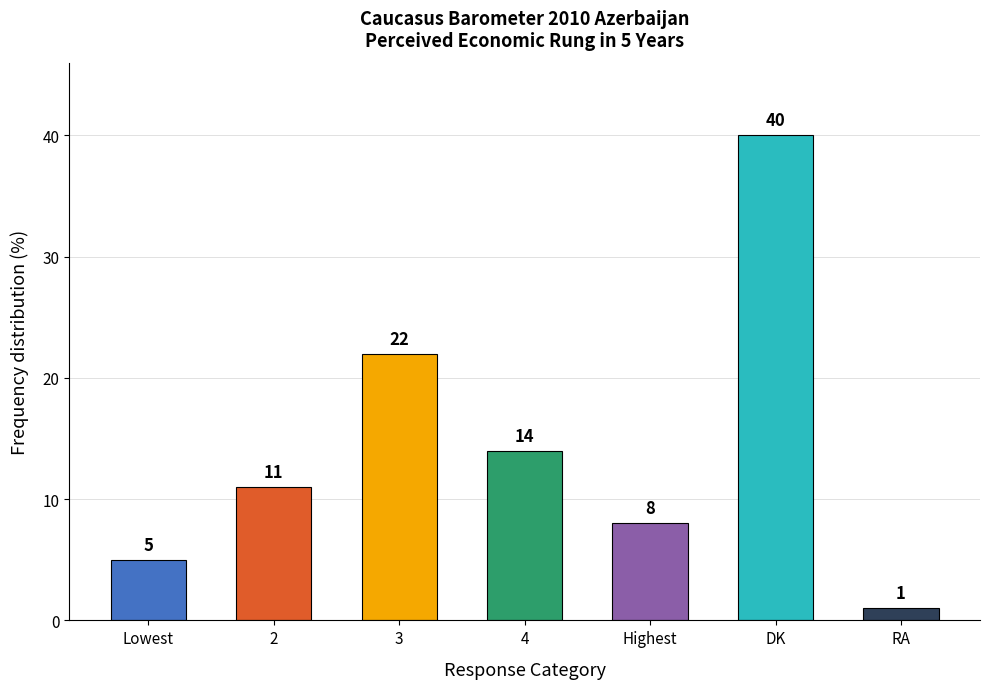

What is the difference between the values at 3 and Lowest?

17